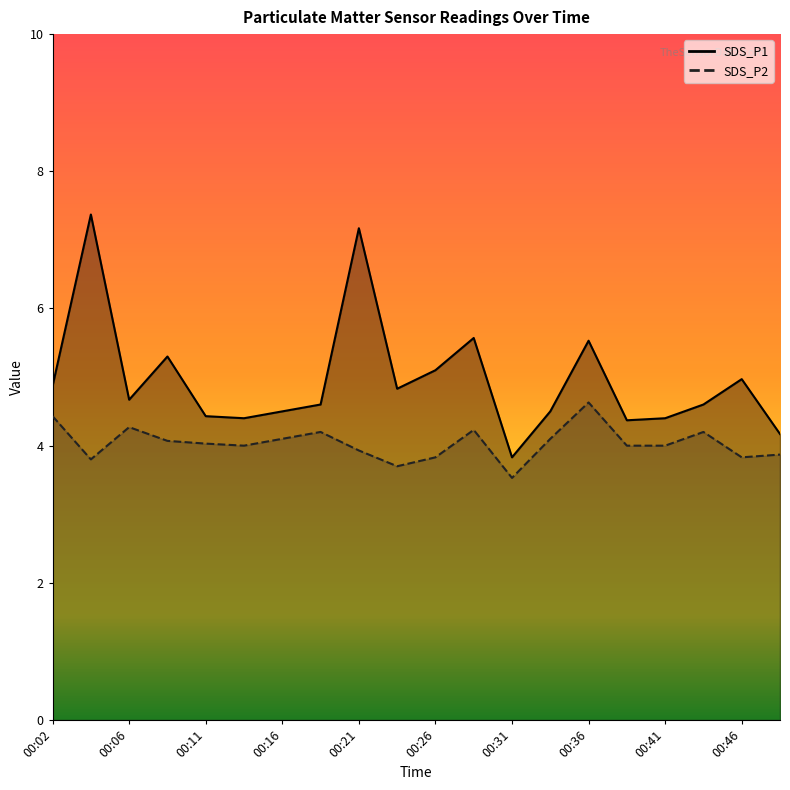

Where is SDS_P1 nearest to the value 5?

00:46